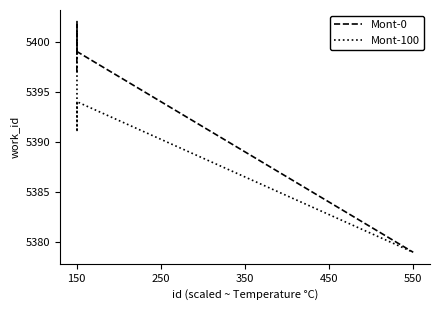

Which series has the largest total across all categories?

Mont-0